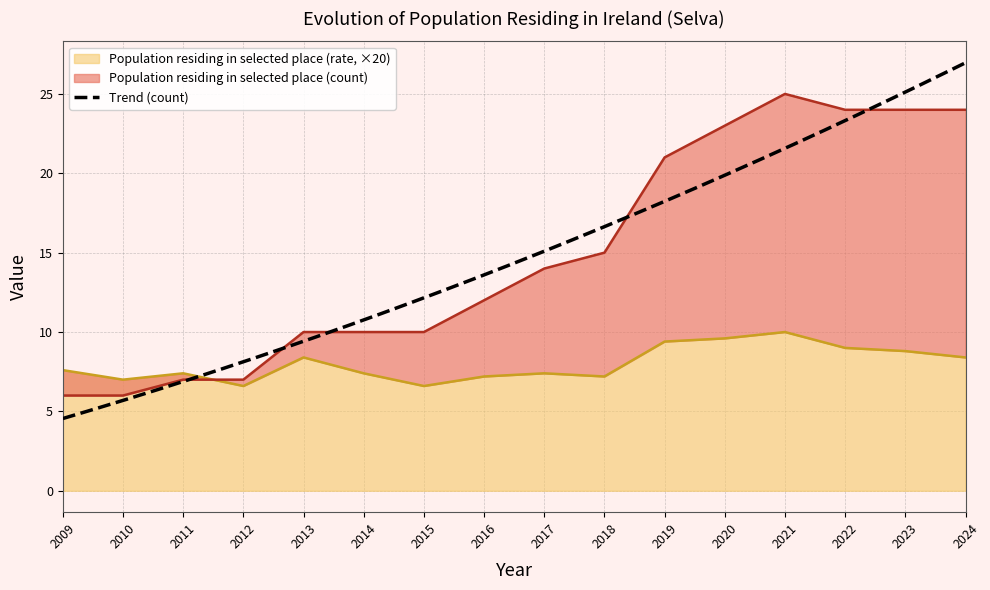

Is it true that Population residing in selected place (rate, ×20) equals 11.3 at 2014?

False